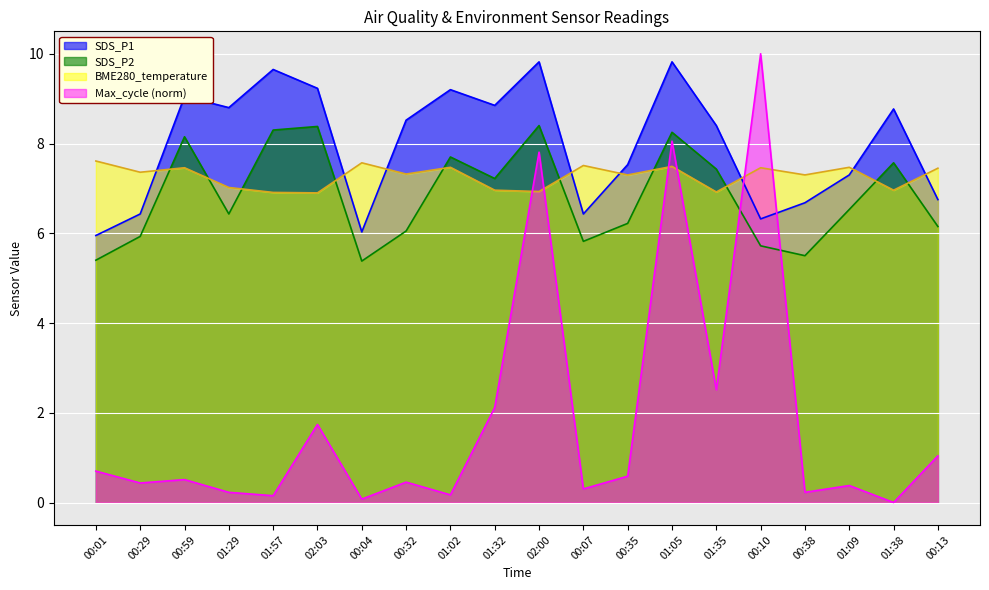

Which series has the largest range (max minus min)?

Max_cycle (norm)